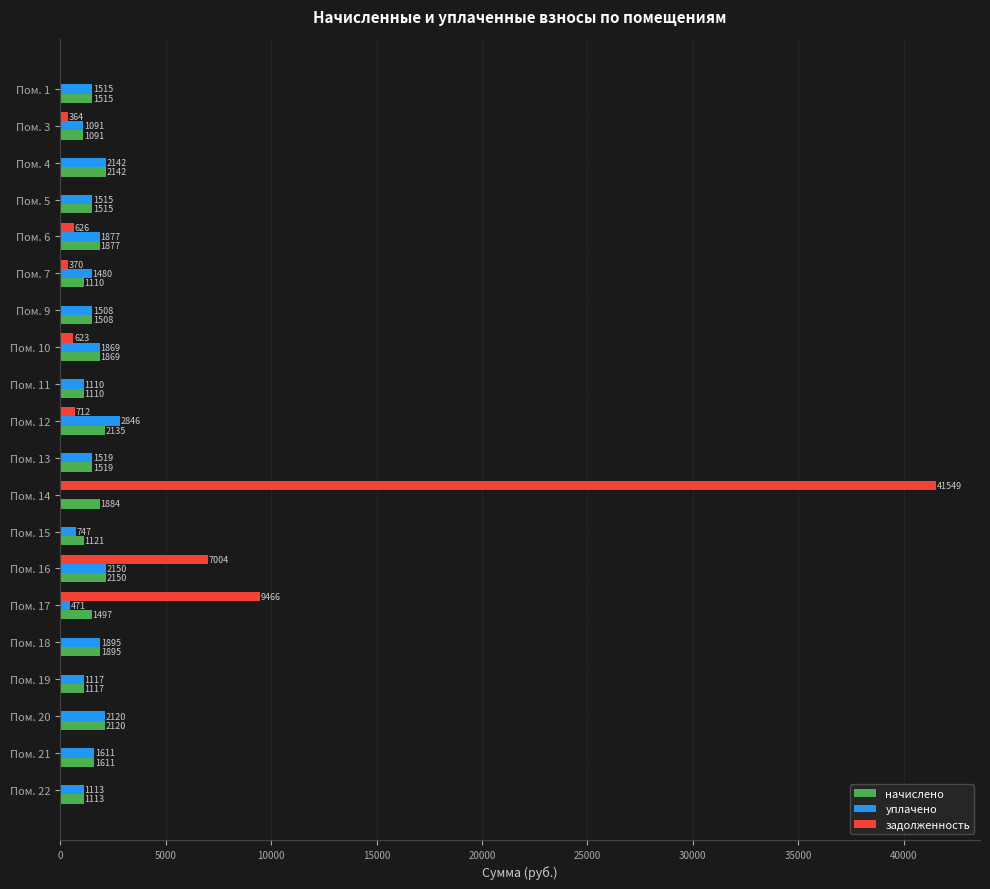

The value of уплачено at Пом. 7 is 1479.7. True or false?

True